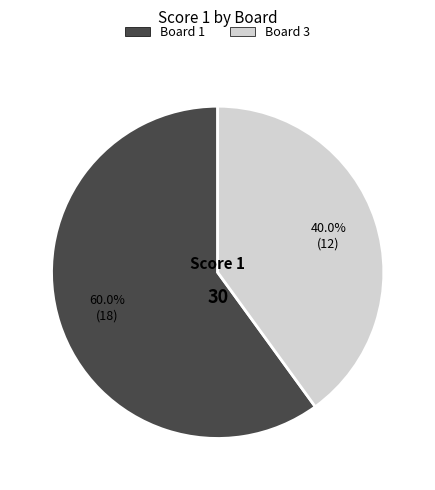

Is there a majority slice in this chart?

Yes